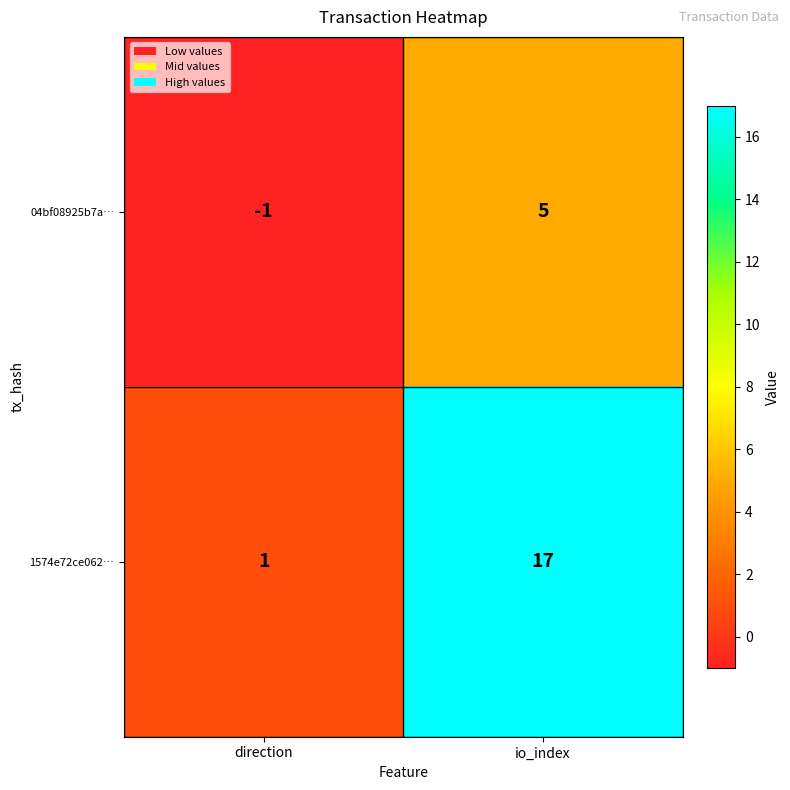

The 1574e72ce062… series shows 2 at direction. True or false?

False